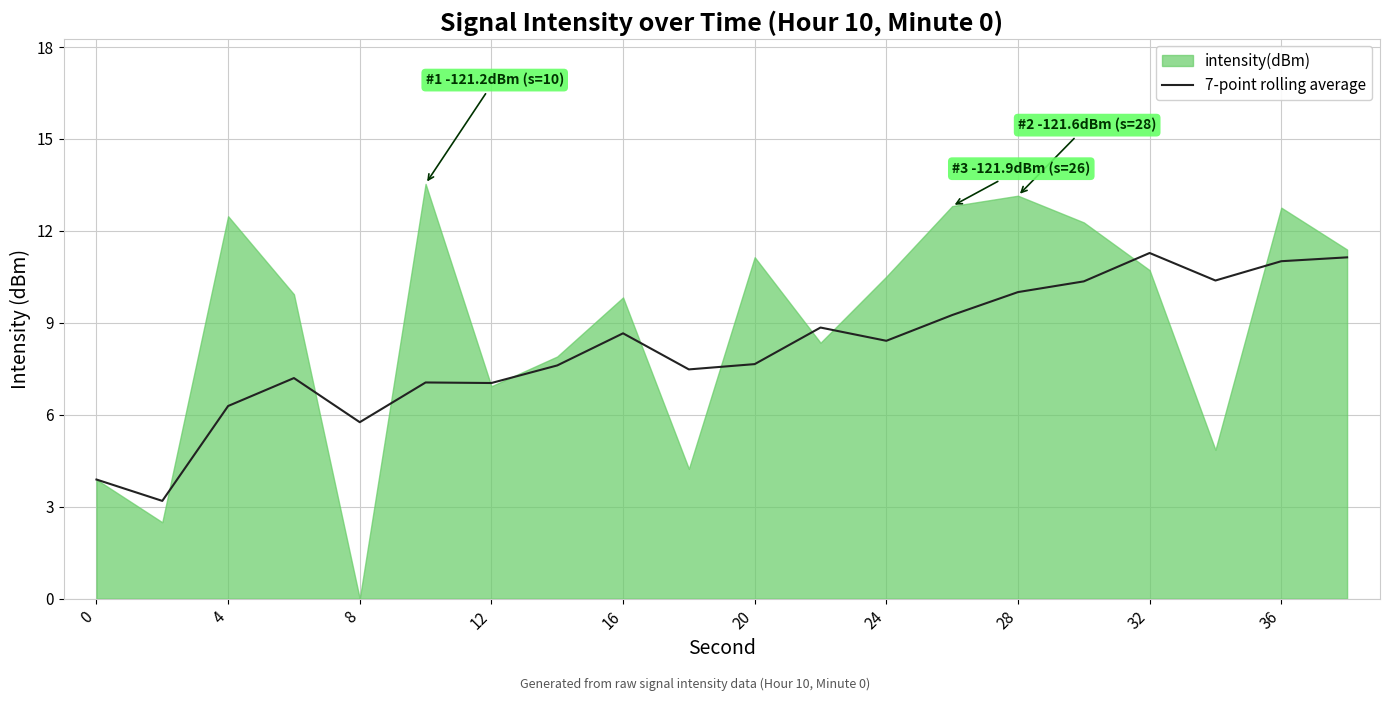

True or false: 7-point rolling average has a value of 14.8 at 36.

False